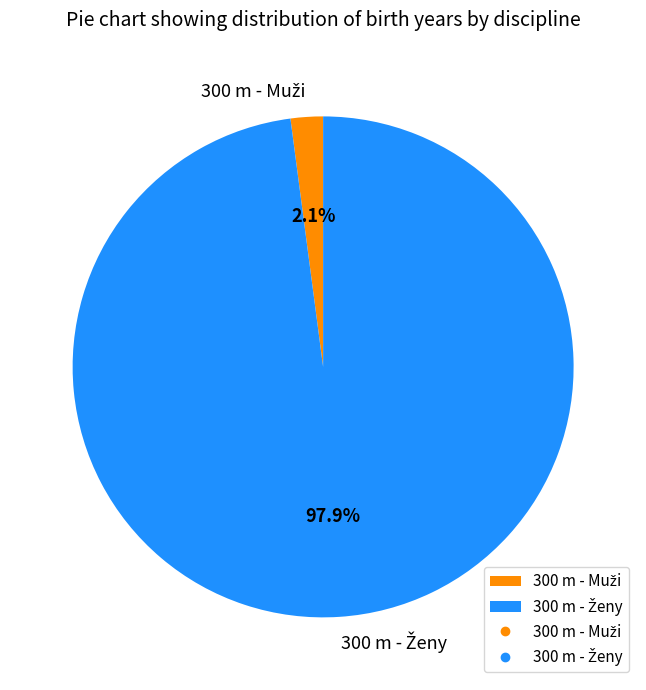

Count the number of slices in the pie.

2